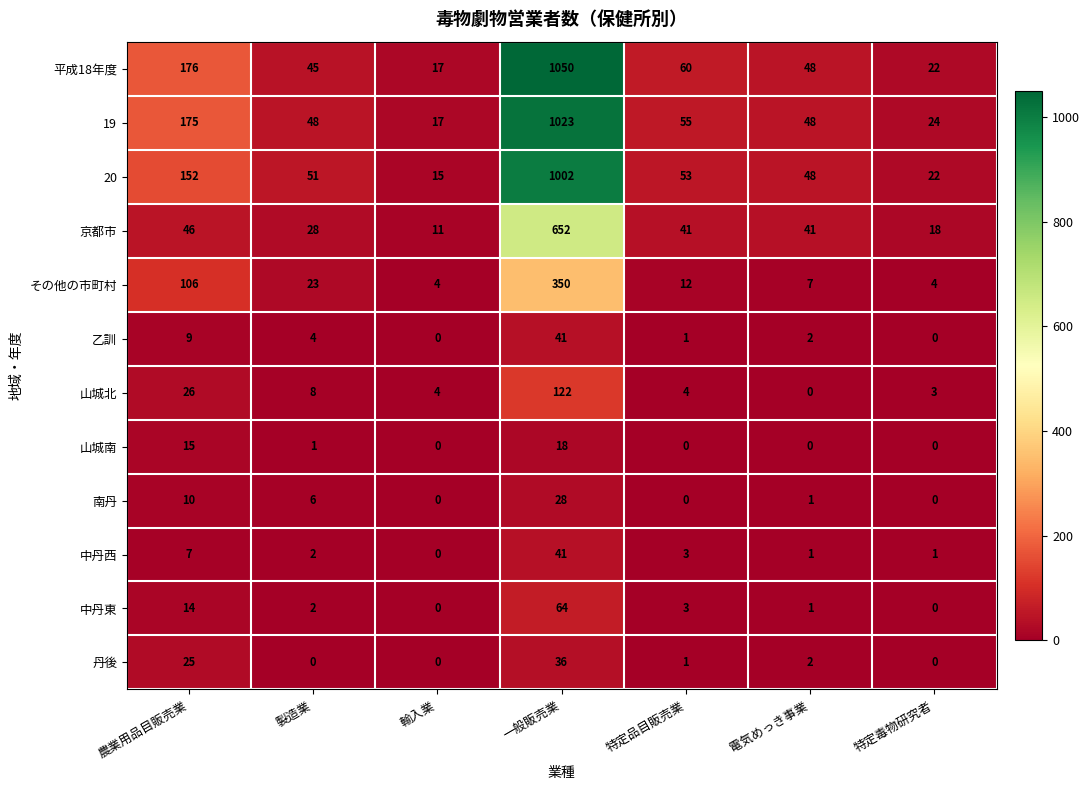

What is the difference between the highest and lowest values at 製造業?

51